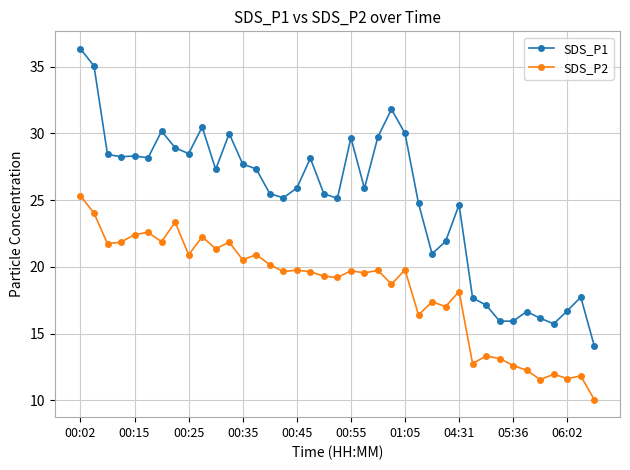

What are all the series names shown in the legend?

SDS_P1, SDS_P2